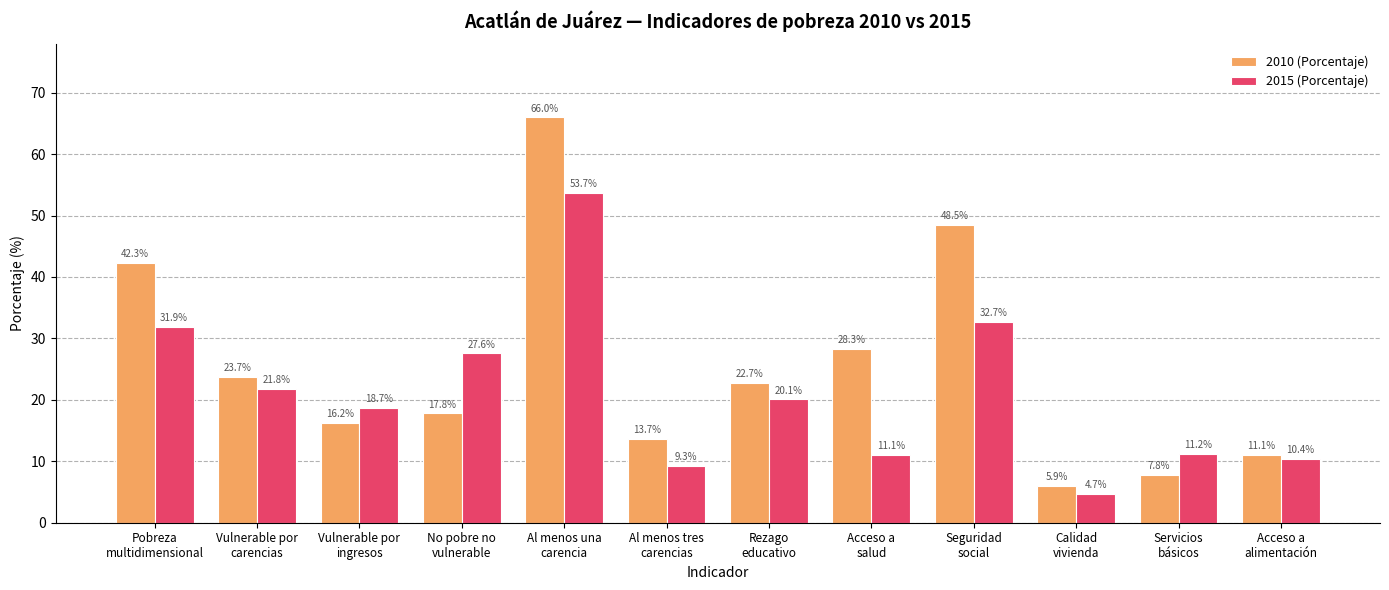

What is the sum of all 2015 (Porcentaje) values?

253.2